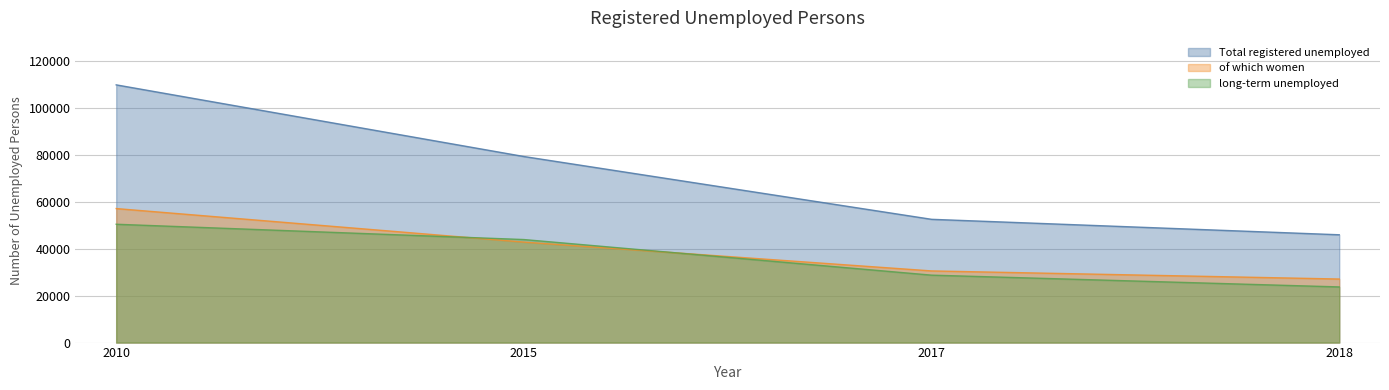

What is the smallest value displayed?

23750